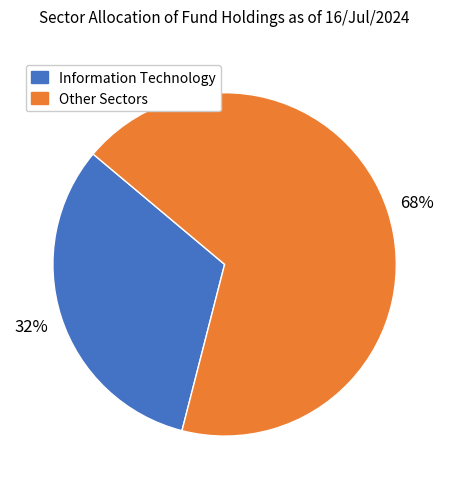

To the nearest percent, what is the difference between the largest and smallest slice percentages?

36%